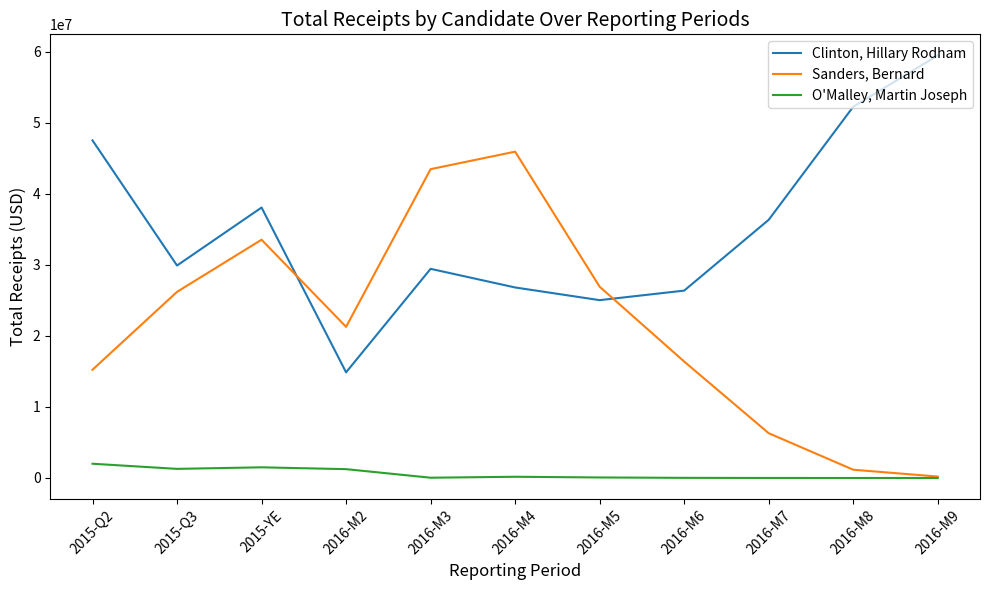

What is the spread (max minus min) of values at 2015-YE?

36591332.3